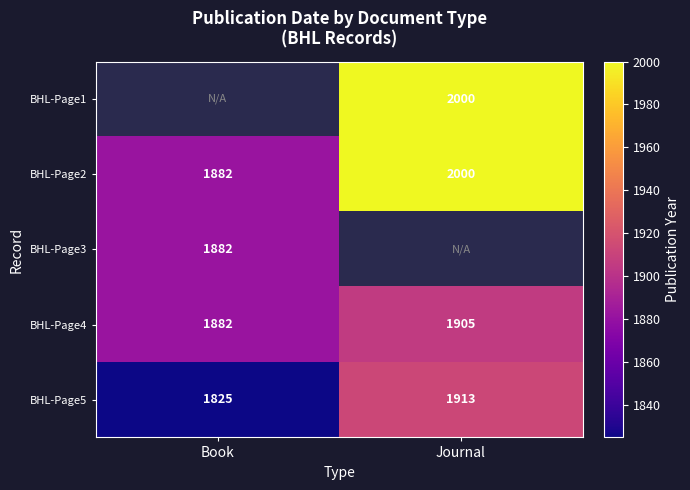

List the labels in order of BHL-Page5 value, largest first.

Journal, Book